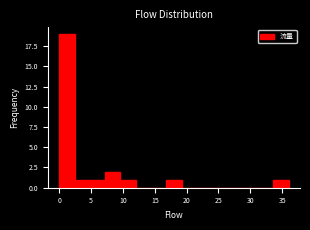

Reading left to right, transcribe this chart: for each bar, give the range it covers on the x-axis and its height. Neither the bar edges nor the heights are printed on the chart, so give them approximately, as read against the axes.

0.0 to 2.4: 19
2.4 to 4.8: 1
4.8 to 7.2: 1
7.2 to 9.6: 2
9.6 to 12.0: 1
12.0 to 14.4: 0
14.4 to 16.8: 0
16.8 to 19.2: 1
19.2 to 21.6: 0
21.6 to 24.0: 0
24.0 to 26.4: 0
26.4 to 28.8: 0
28.8 to 31.2: 0
31.2 to 33.6: 0
33.6 to 36.0: 1